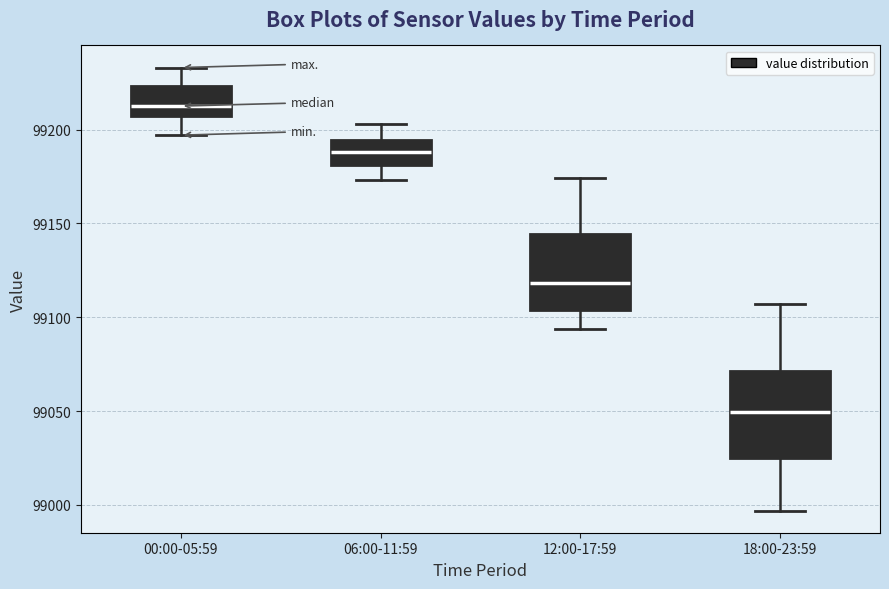

Reading left to right, transcribe this box plot: for each box, give where its median line is, the range the box spans, and where its two whiskers end, as read against the y-axis. The values are not printed on the chart, so give them approximately, as read against the axis.

00:00-05:59: median 99215, box 99205 to 99225, whiskers 99195 to 99235
06:00-11:59: median 99190, box 99180 to 99195, whiskers 99175 to 99205
12:00-17:59: median 99120, box 99105 to 99145, whiskers 99095 to 99175
18:00-23:59: median 99050, box 99025 to 99070, whiskers 98995 to 99105